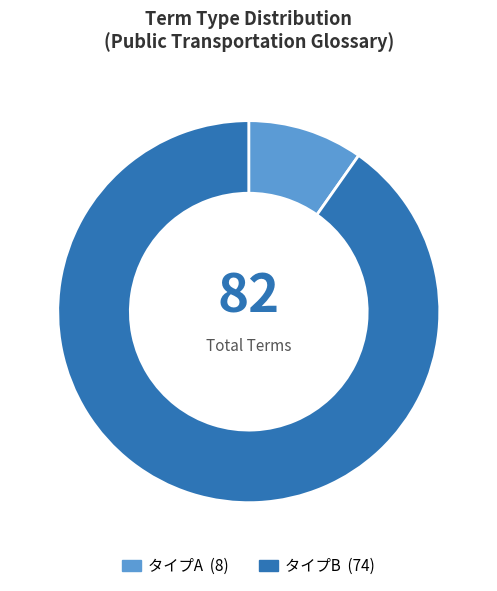

Combined, do タイプA and タイプB account for over 50%?

Yes